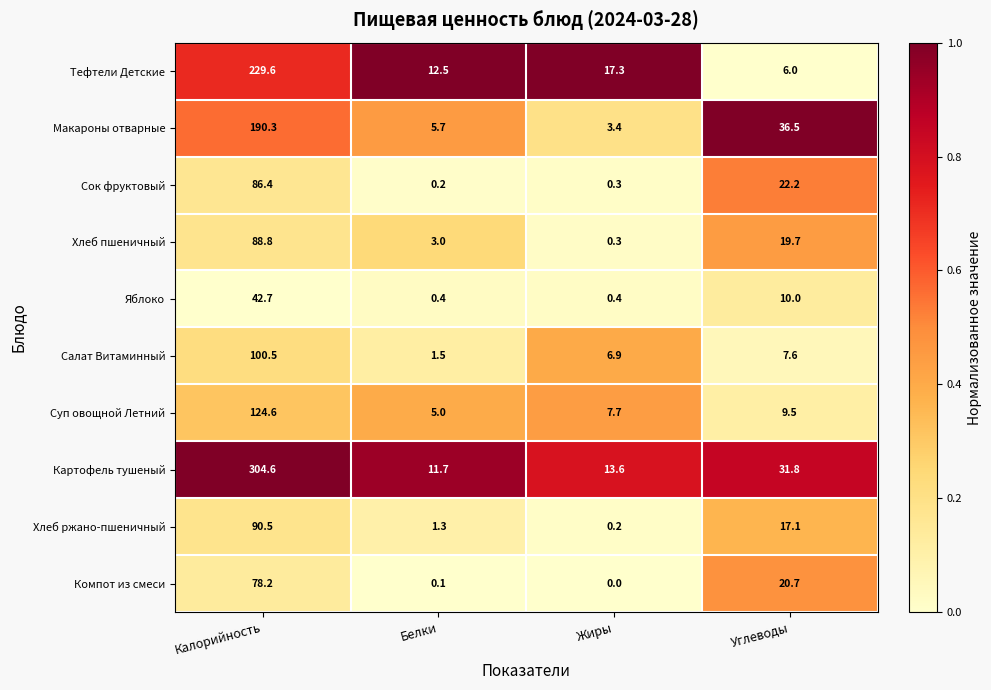

The Тефтели Детские series shows 125.4 at Калорийность. True or false?

False